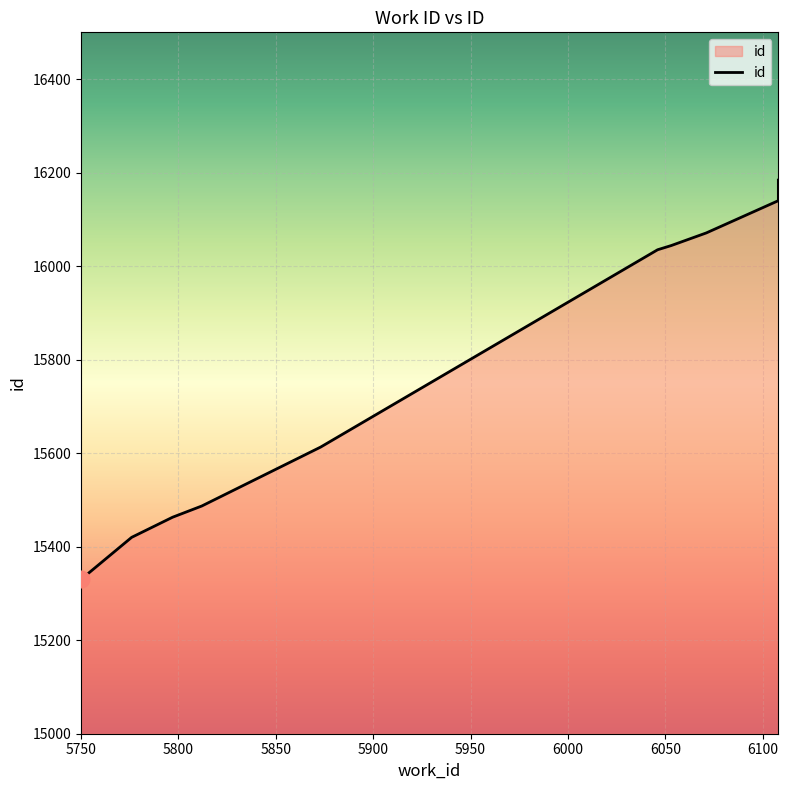

What is the difference between the maximum and minimum values?

854